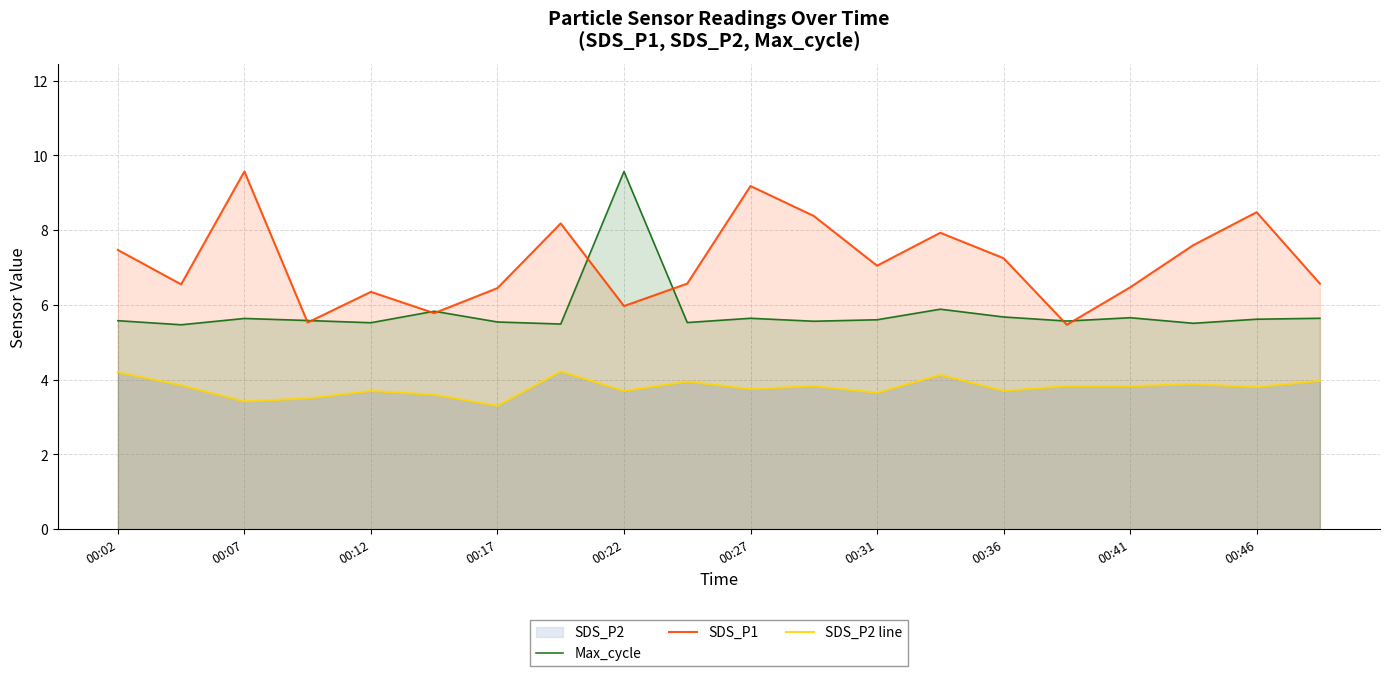

In SDS_P2 line, how many points are higher than both neighbors (excluding endpoints)?

6